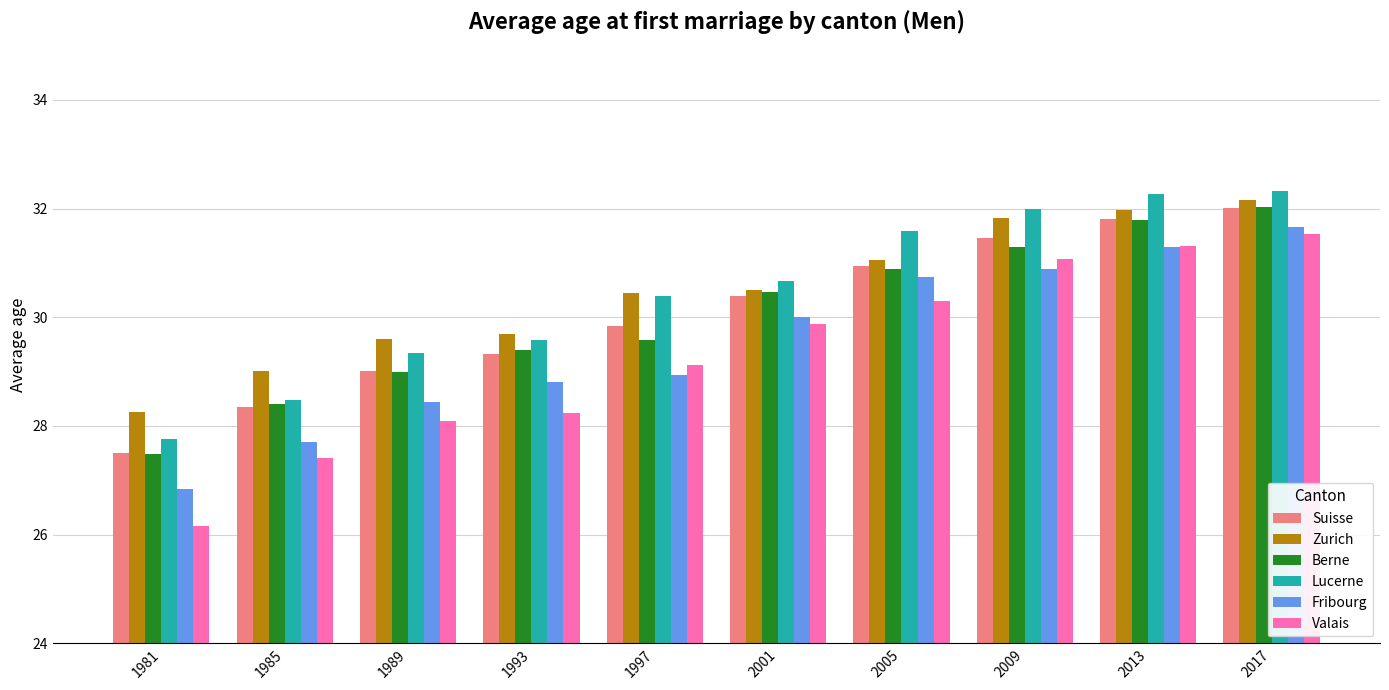

Does the chart contain stacked bars?

No